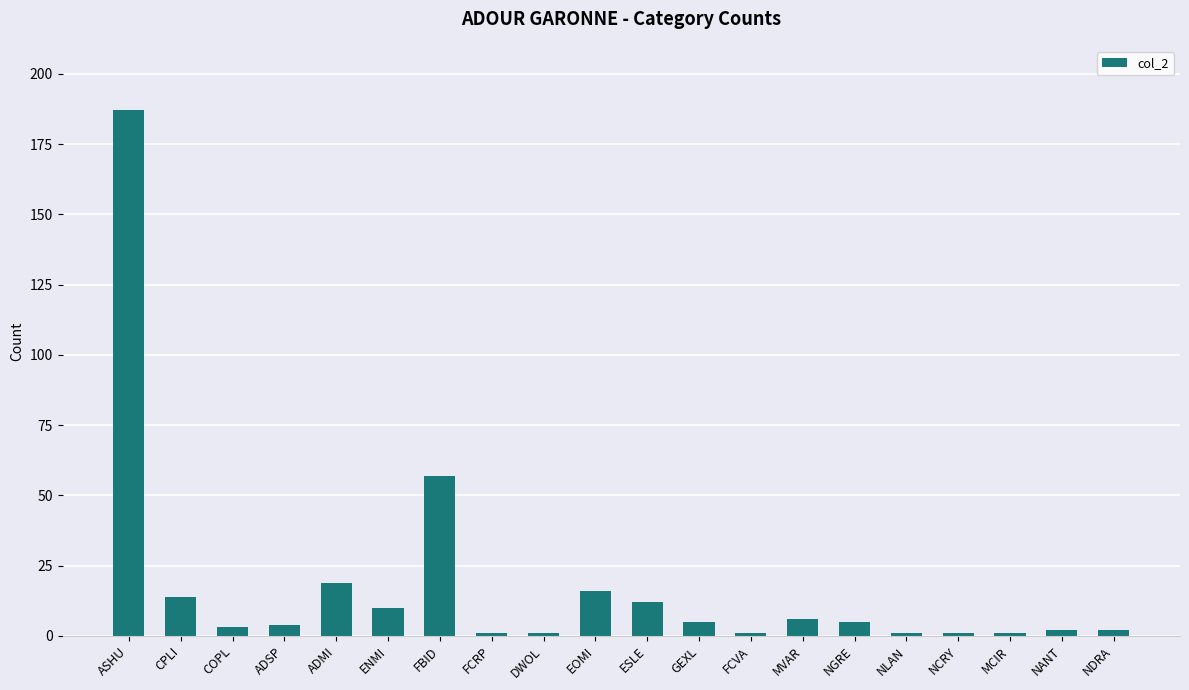

Count the number of categories in the chart.

20